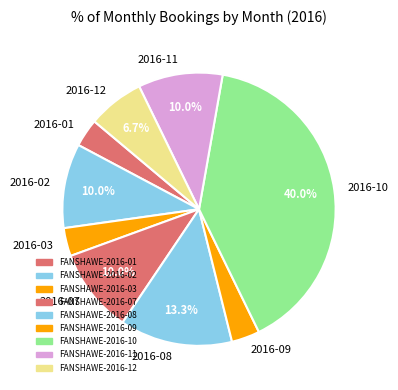

Between 2016-03 and 2016-12, which is larger?

2016-12